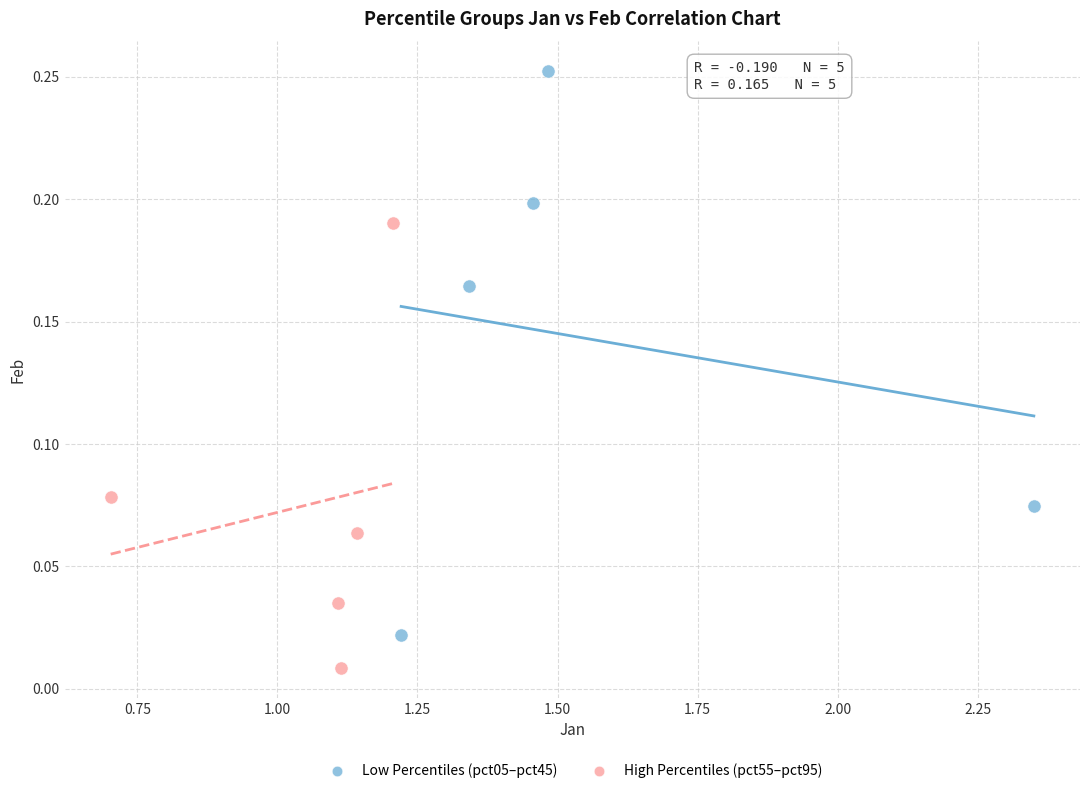

Which series contains the highest Y value?

Low Percentiles (pct05–pct45)